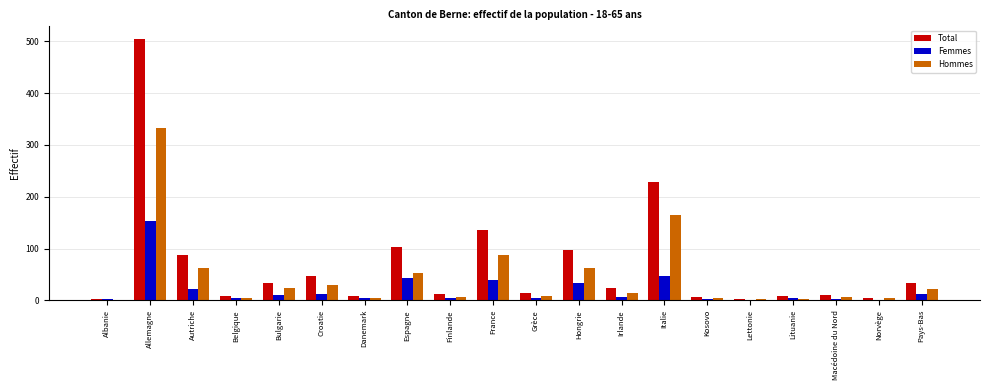

What is the sum of all Hommes values?

895